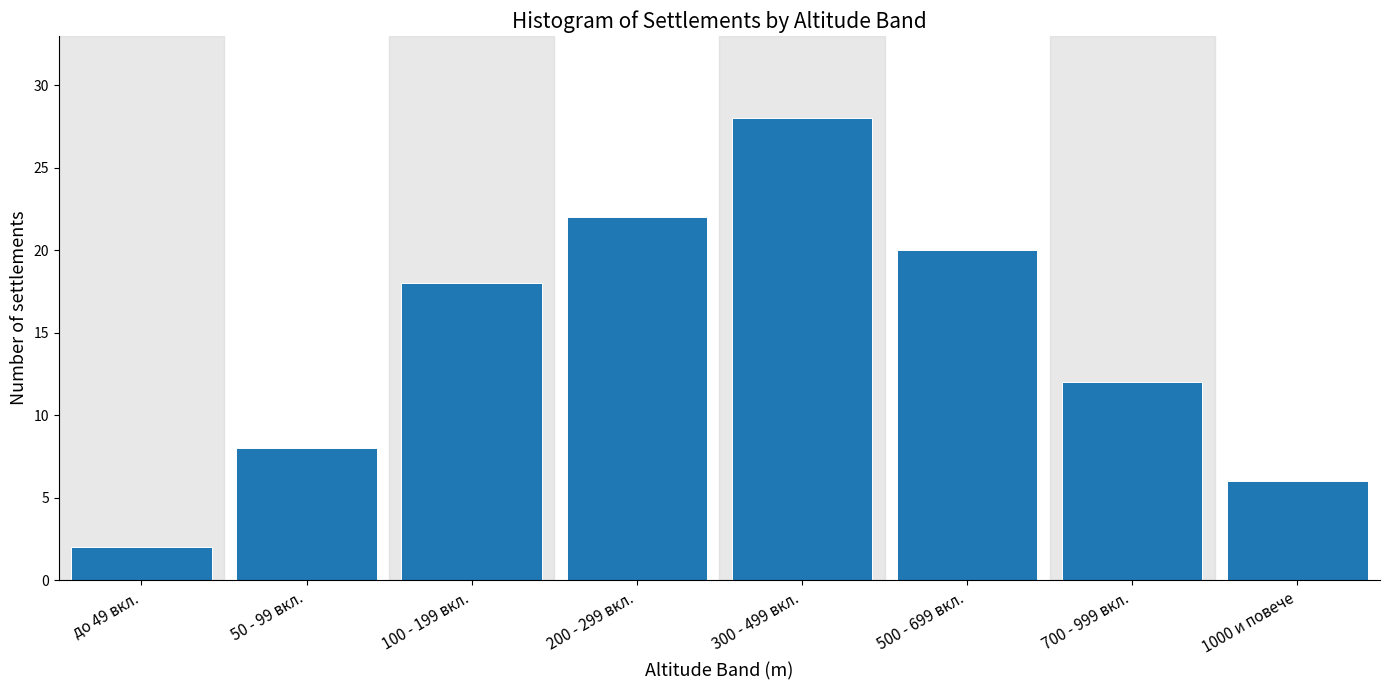

Reading right to left, transcribe all the data shown in this chart.

1000 и повече=6	700 - 999 вкл.=12	500 - 699 вкл.=20	300 - 499 вкл.=28	200 - 299 вкл.=22	100 - 199 вкл.=18	50 - 99 вкл.=8	до 49 вкл.=2